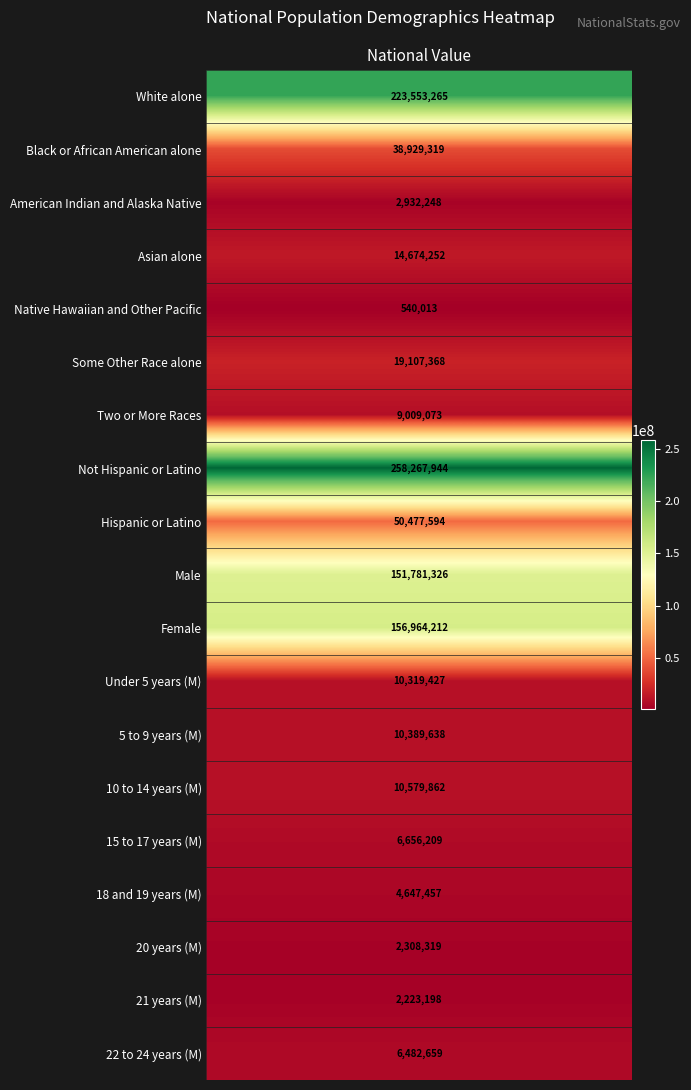

Is it true that 21 years (M) equals 2223198 at 0?

True